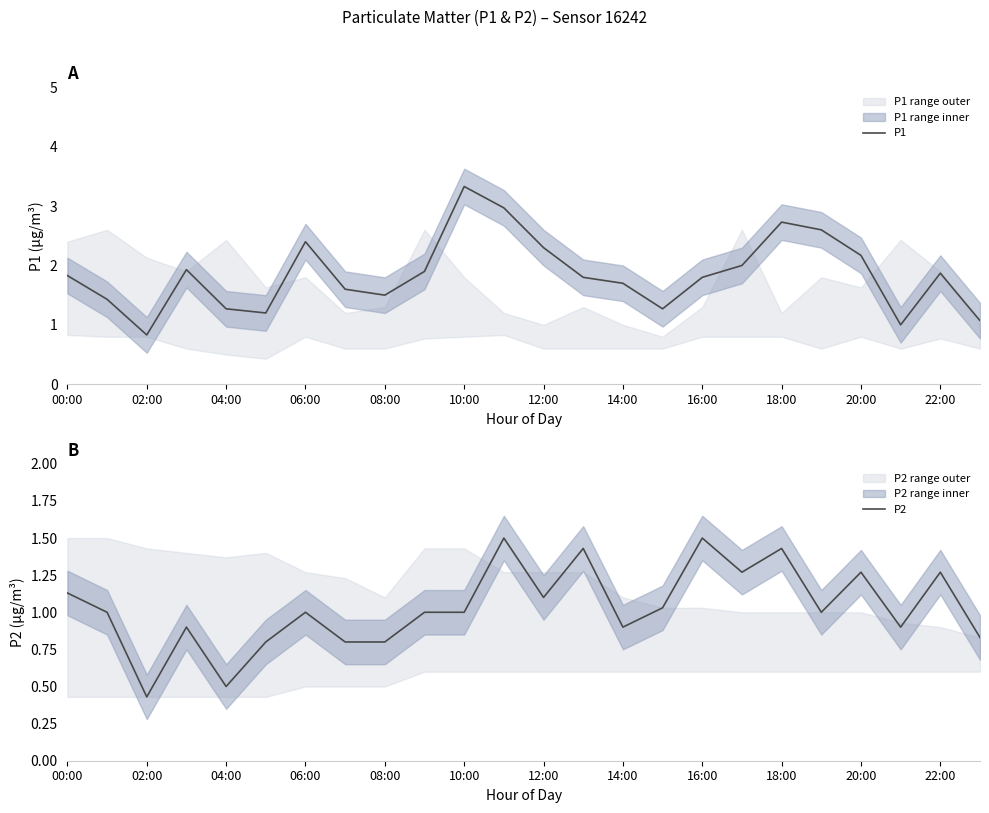

True or false: P1 has a value of 1.3 at 04:00.

True